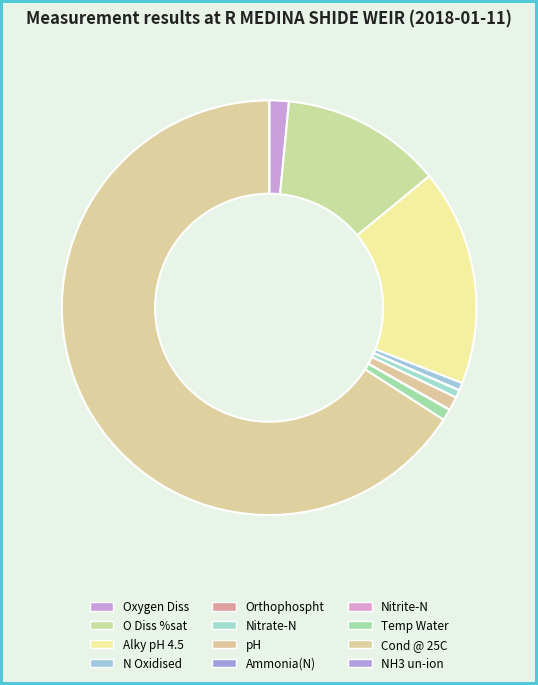

True or false: pH accounts for 1% of the total.

True